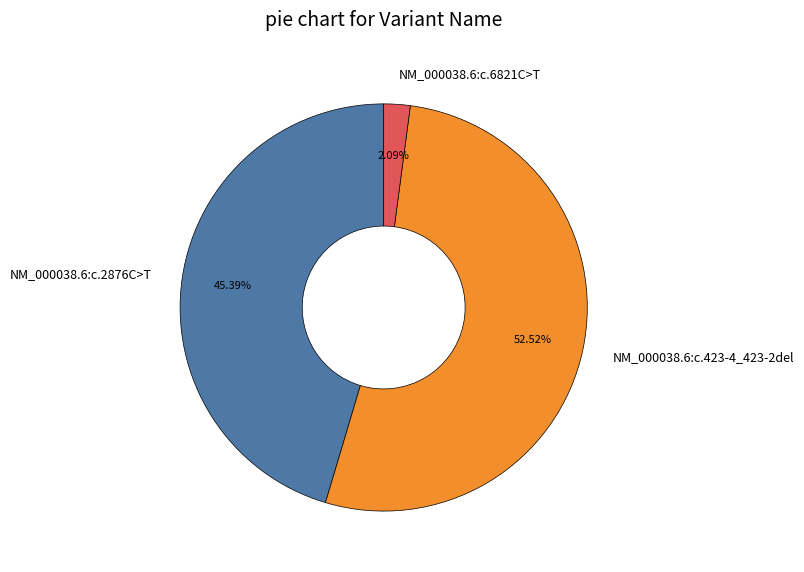

Rank the categories by value from highest to lowest.

NM_000038.6:c.423-4_423-2del, NM_000038.6:c.2876C>T, NM_000038.6:c.6821C>T